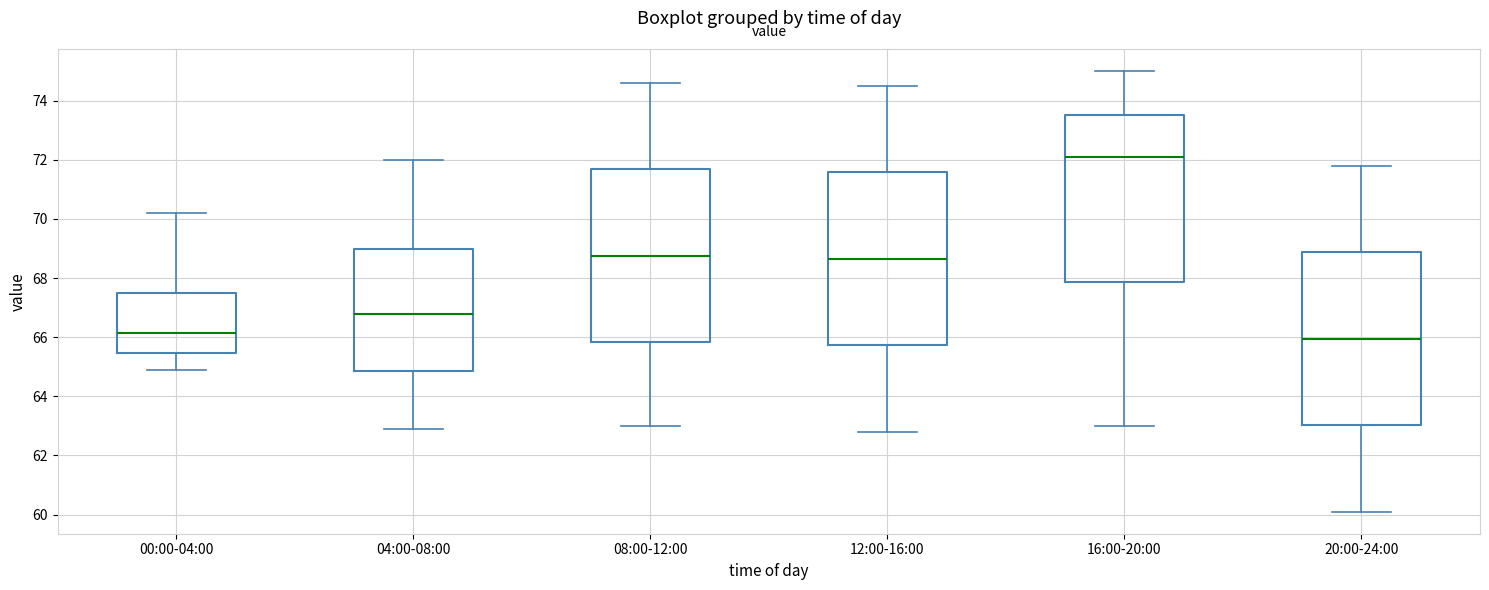

Which box has the highest median line?

16:00-20:00